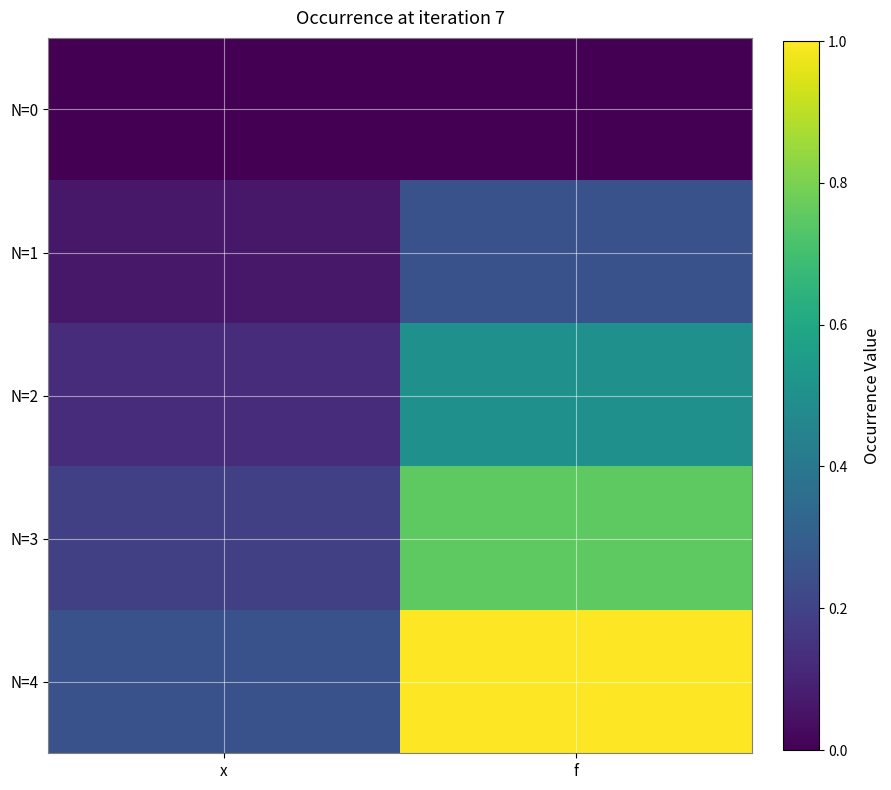

List the series in order of their peak value, highest first.

N=4, N=3, N=2, N=1, N=0